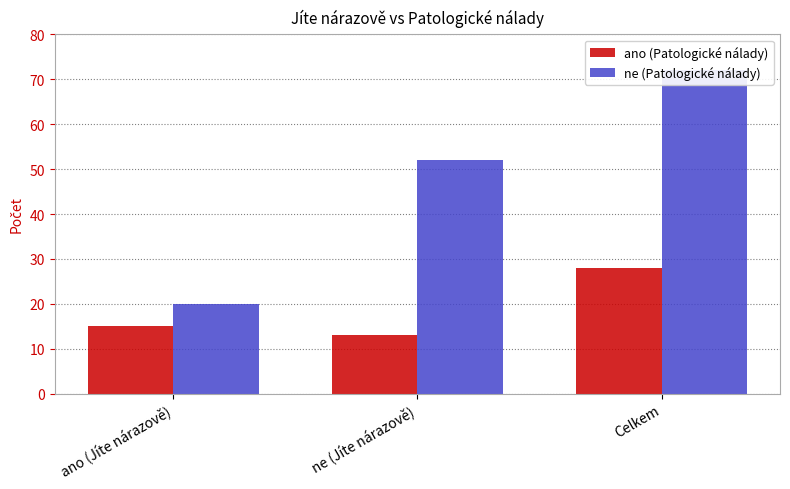

The value of ne (Patologické nálady) at ne (Jíte nárazově) is 52. True or false?

True